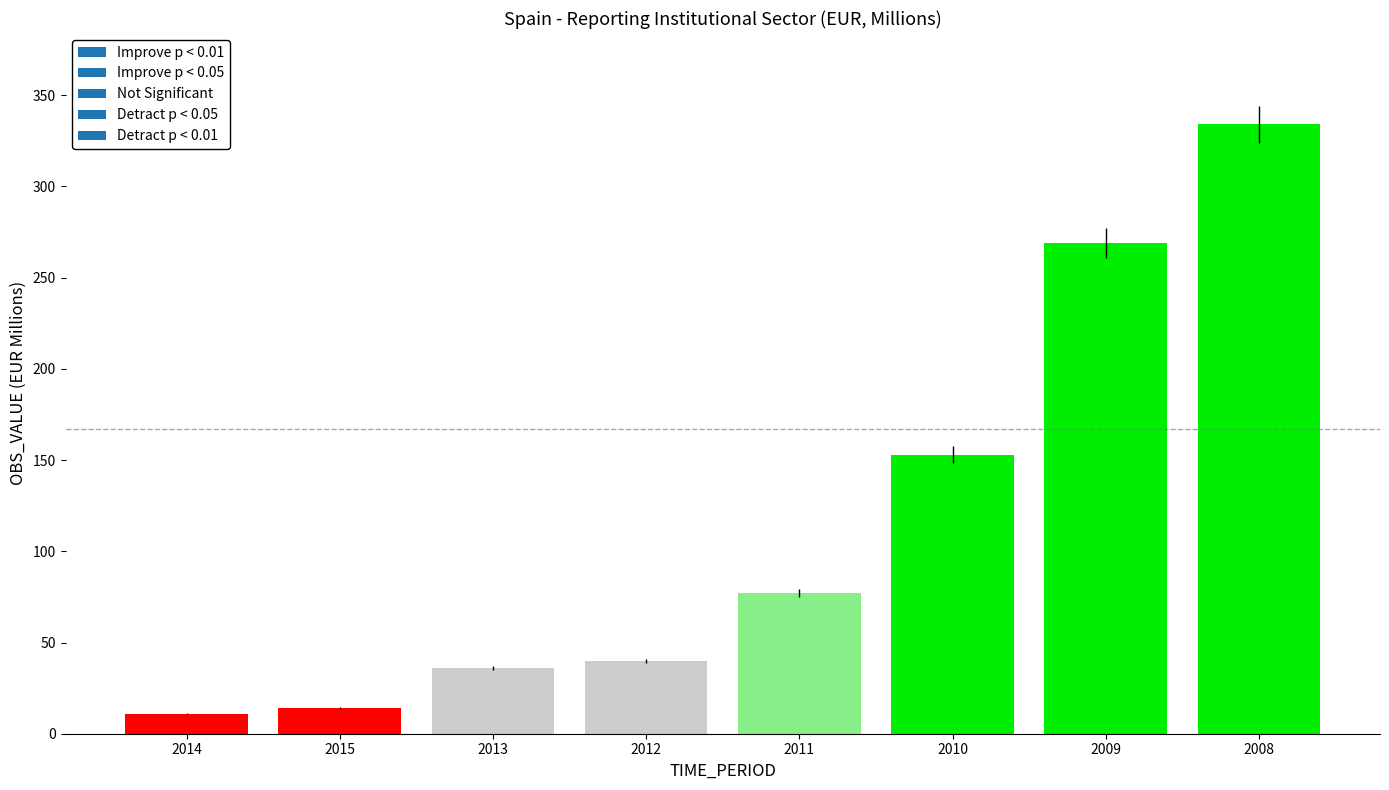

Are the bars horizontal?

No